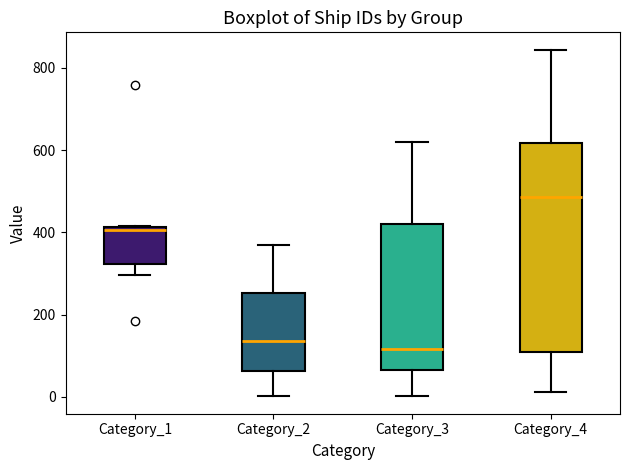

Which box is the tallest, from its lower edge to its upper edge?

Category_4